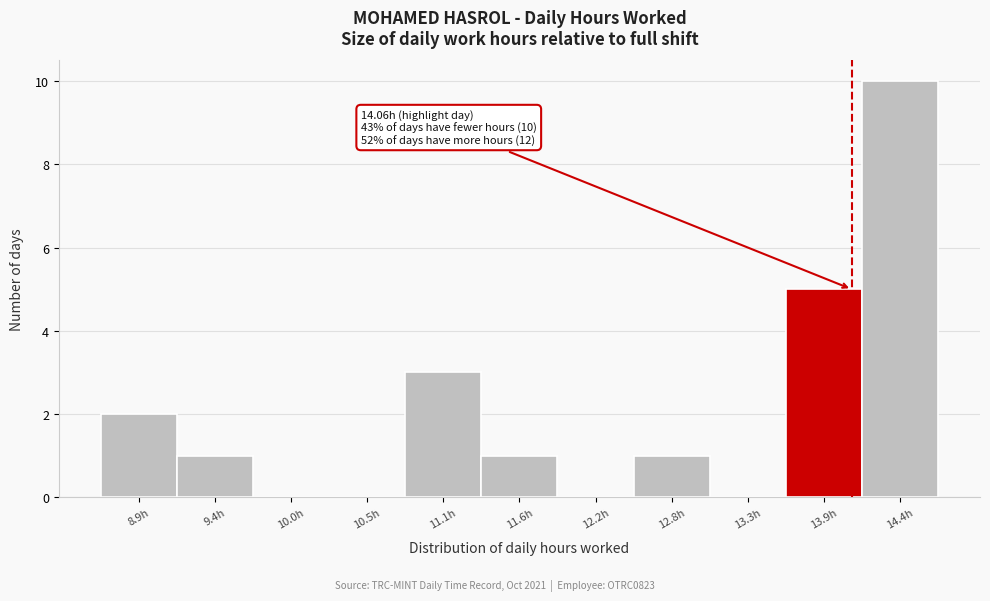

Which range on the x-axis has the tallest bar?

14.1 to 14.7